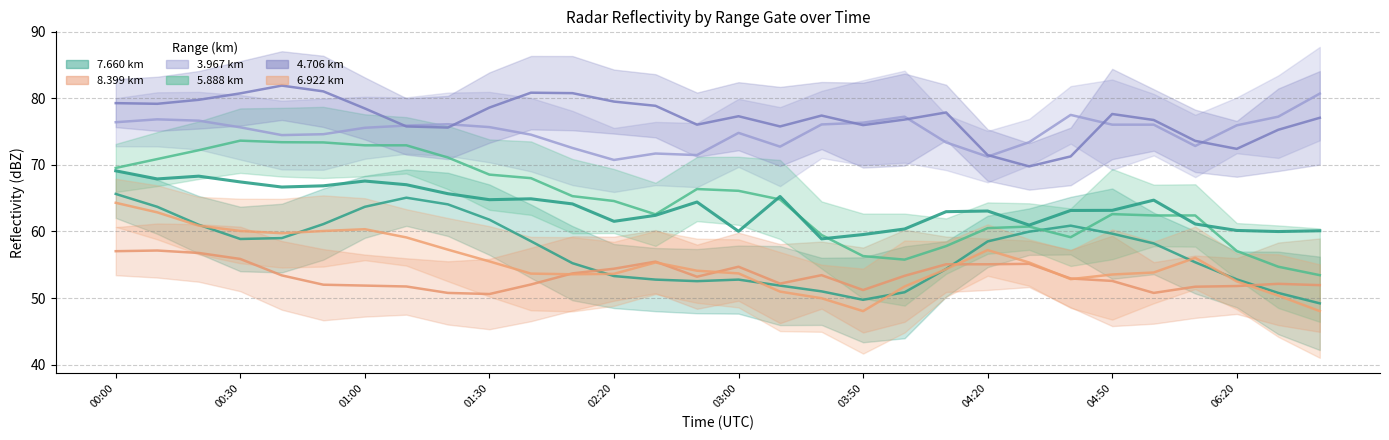

What is the change in value from 22 to 28?

-1.0